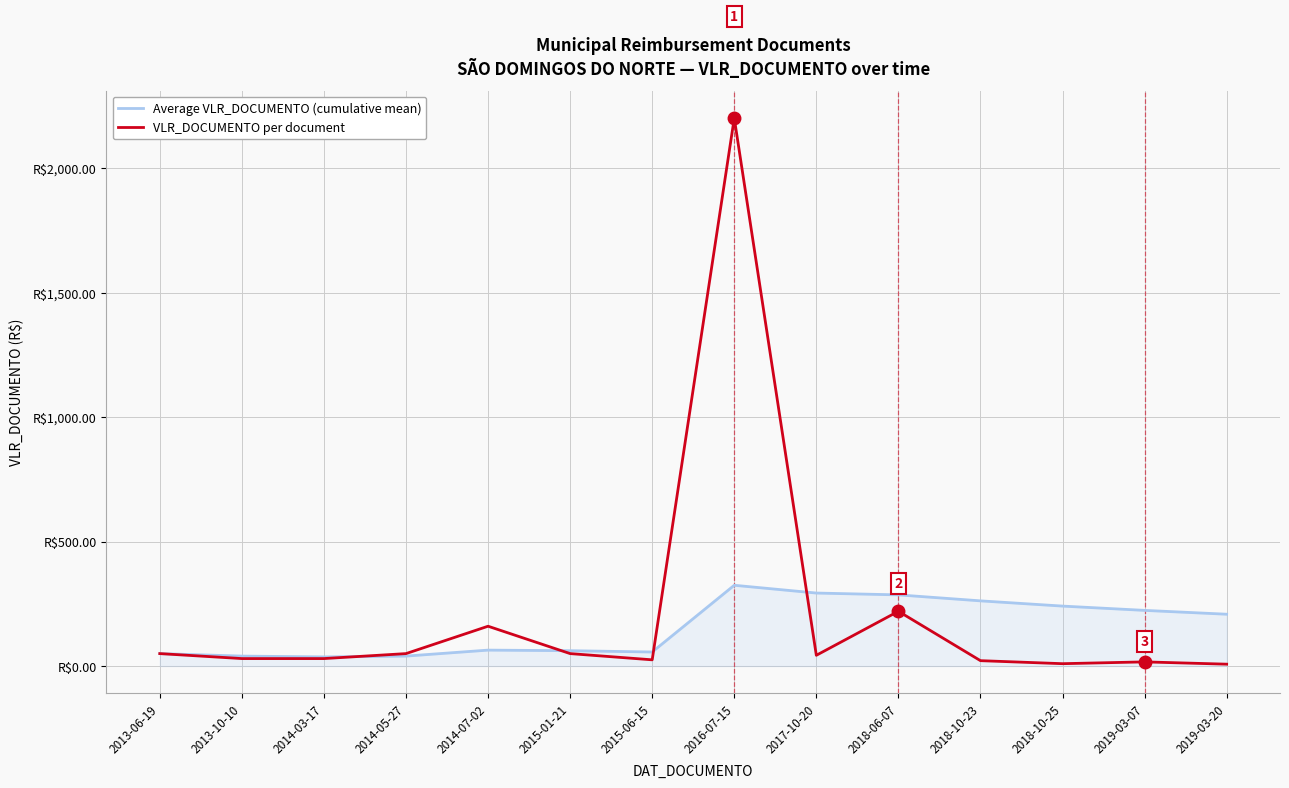

What is the label of the 11th point from the left?

2018-10-23